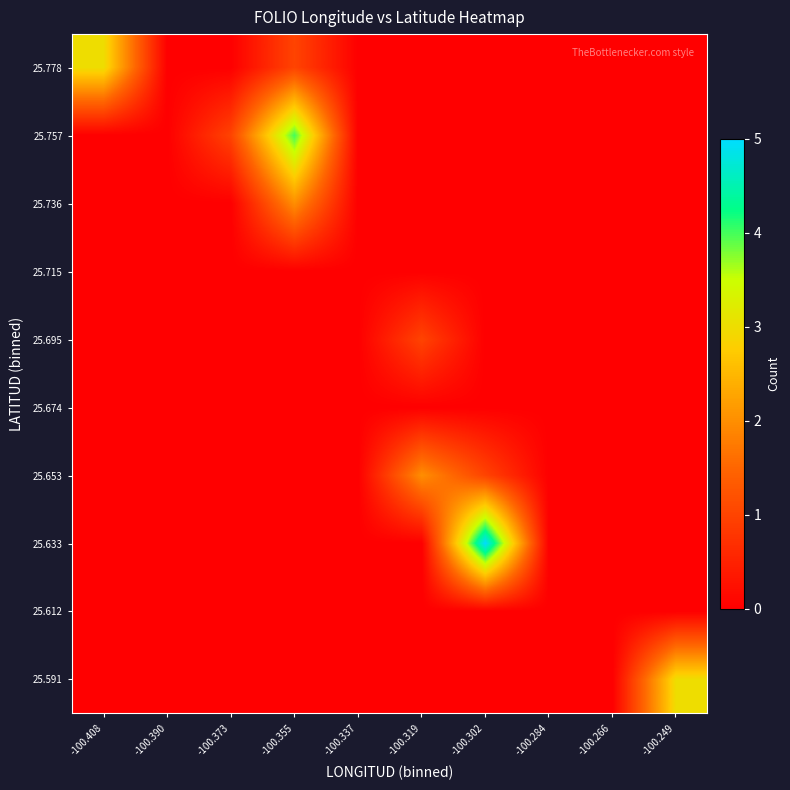

What is the total value across all series at -100.373?

1